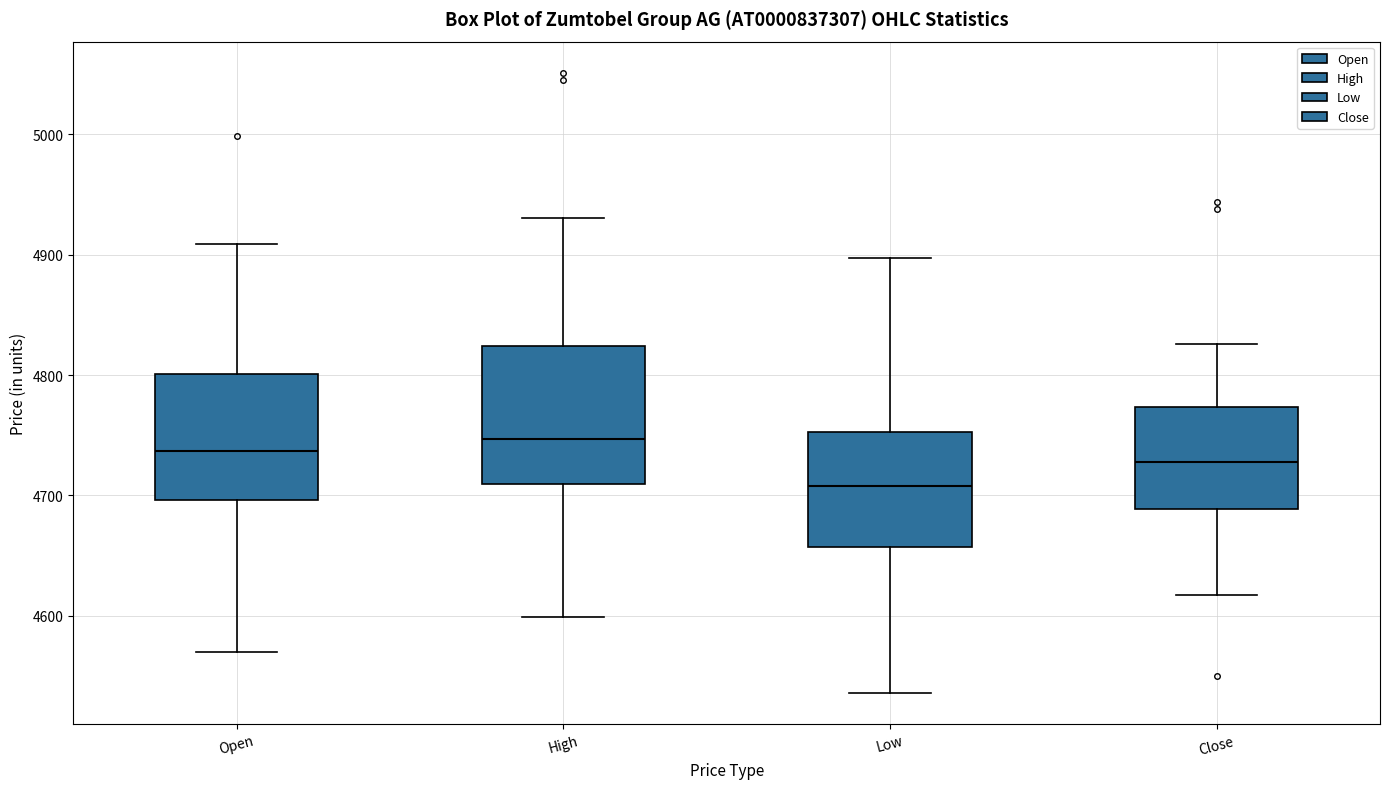

Reading left to right, transcribe this box plot: for each box, give where its median line is, the range the box spans, and where its two whiskers end, as read against the y-axis. The values are not printed on the chart, so give them approximately, as read against the axis.

Open: median 4740, box 4700 to 4800, whiskers 4570 to 4910
High: median 4750, box 4710 to 4820, whiskers 4600 to 4930
Low: median 4710, box 4660 to 4750, whiskers 4540 to 4900
Close: median 4730, box 4690 to 4770, whiskers 4620 to 4830